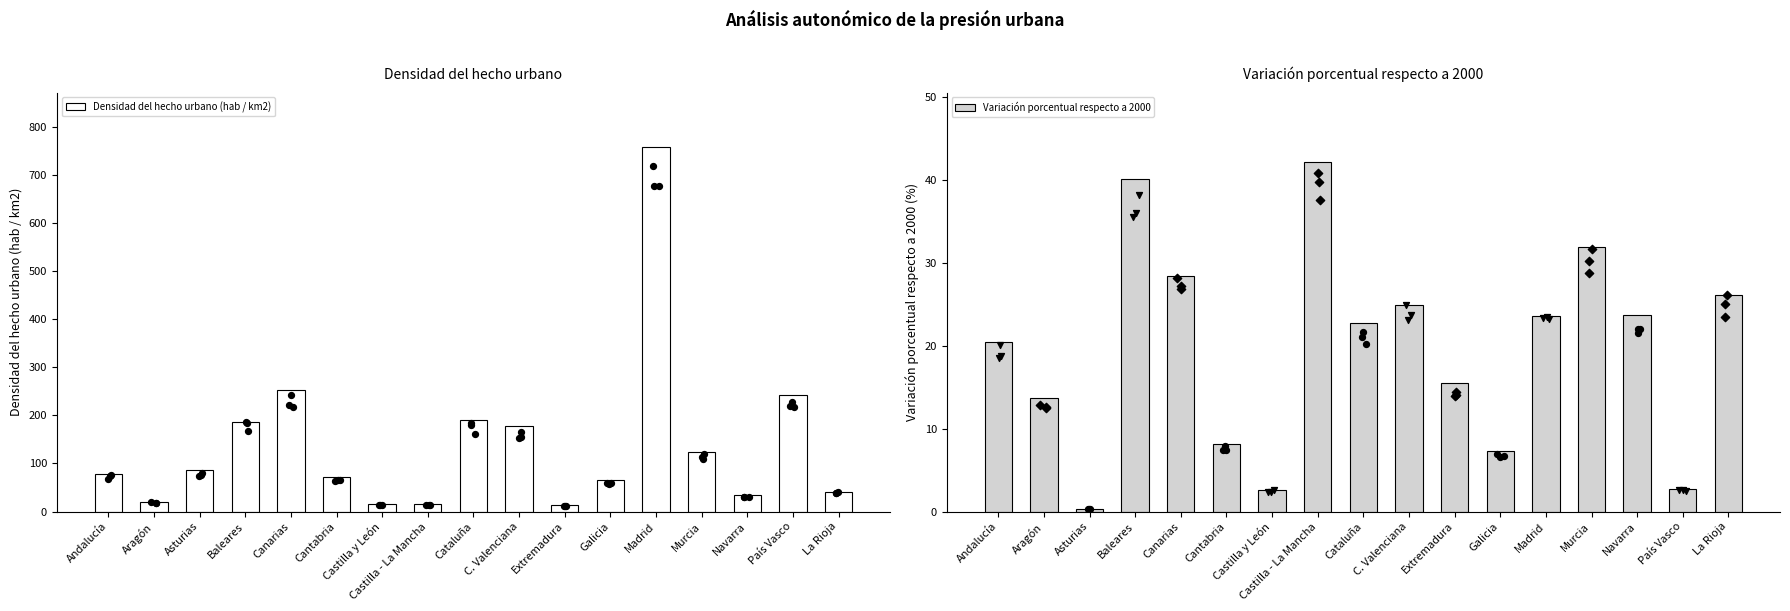

Which series reaches the maximum Y coordinate?

Densidad del hecho urbano (hab / km2)